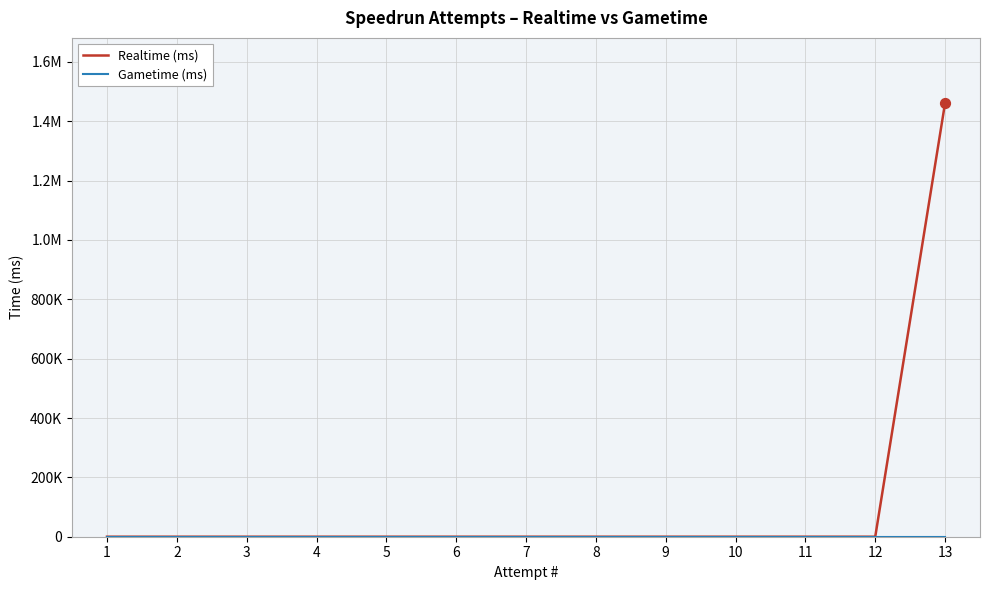

At how many categories does at least one series exceed 115339?

1